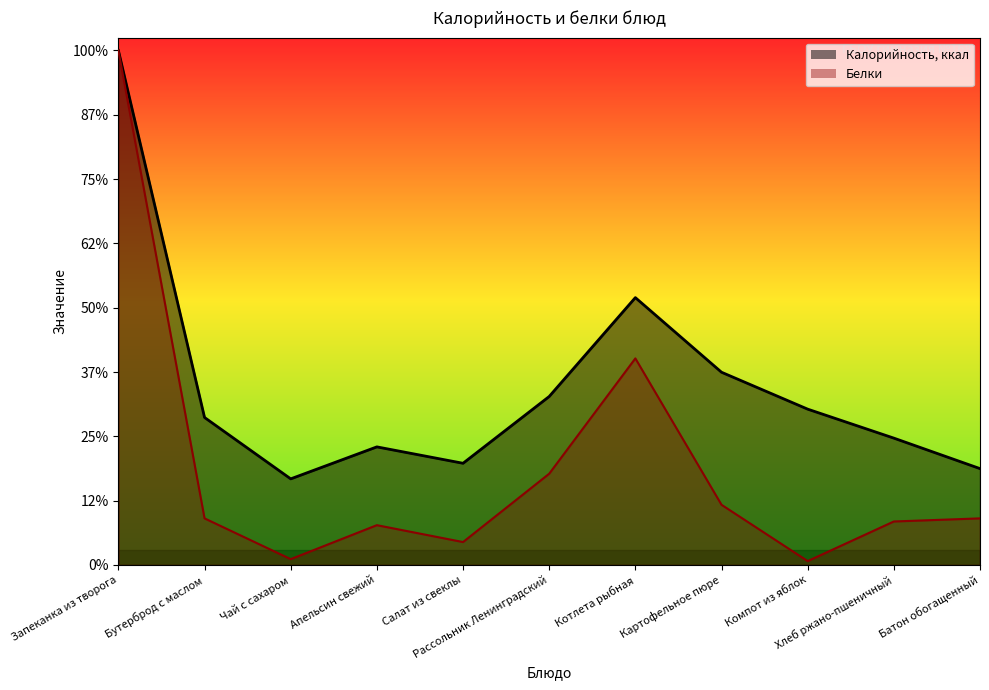

What value does the Калорийность, ккал series have at Запеканка из творога?

400.0